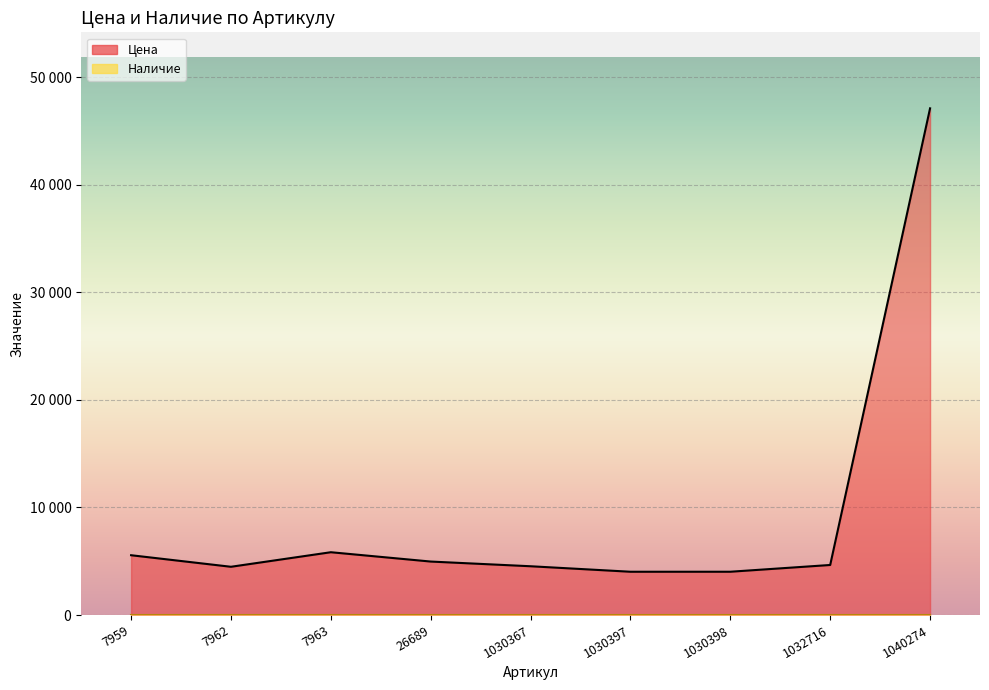

Reading left to right, transcribe all the data shown in this chart.

7959=5560	7962=4486	7963=5839	26689=4972	1030367=4535	1030397=4024	1030398=4025	1032716=4653	1040274=47110